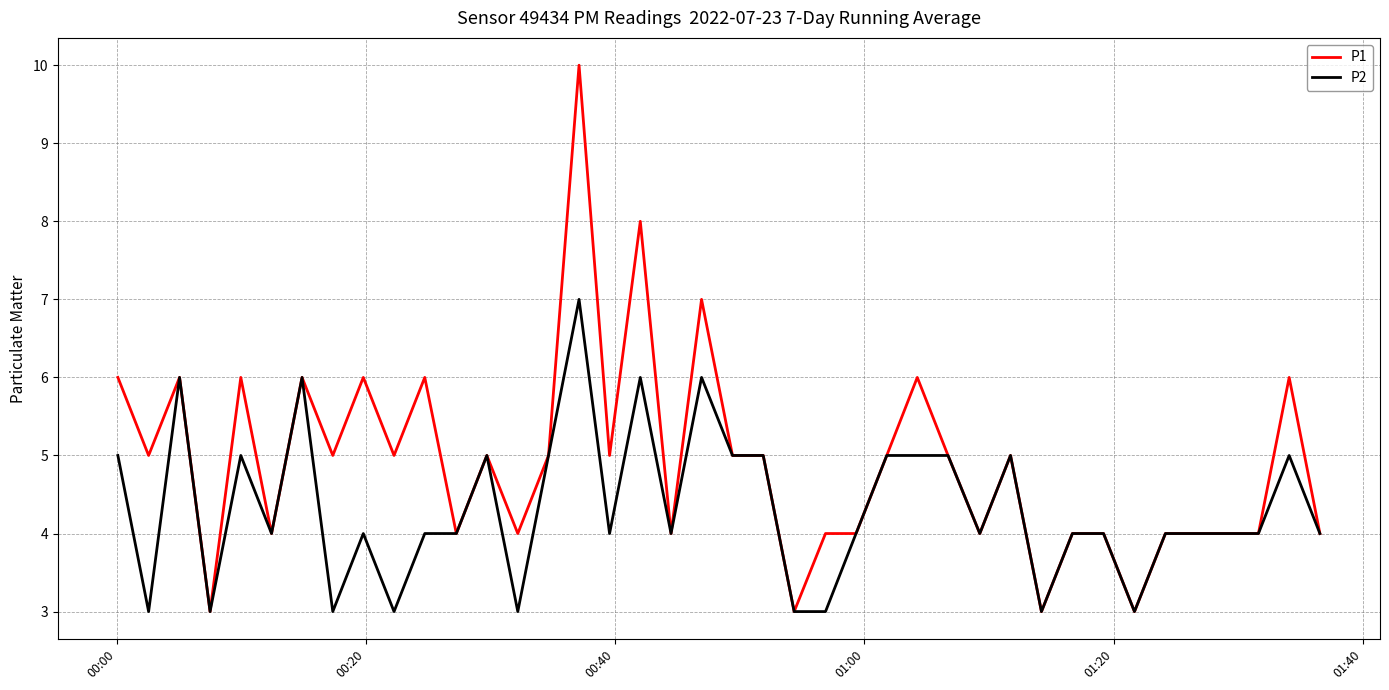

What is the smallest value displayed?

3